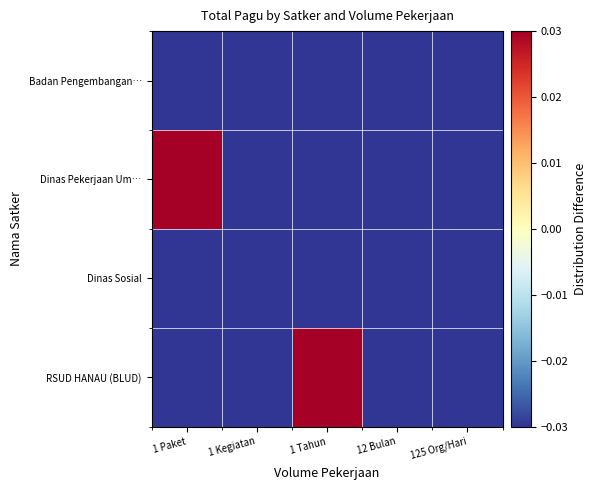

Reading left to right, list all the values displayed in this chart.

RSUD HANAU (BLUD): 1 Paket=-0.0	1 Kegiatan=-0.0	1 Tahun=0.0	12 Bulan=-0.0	125 Org/Hari=-0.0
Dinas Sosial: 1 Paket=-0.0	1 Kegiatan=-0.0	1 Tahun=-0.0	12 Bulan=-0.0	125 Org/Hari=-0.0
Dinas Pekerjaan Um…: 1 Paket=0.0	1 Kegiatan=-0.0	1 Tahun=-0.0	12 Bulan=-0.0	125 Org/Hari=-0.0
Badan Pengembangan…: 1 Paket=-0.0	1 Kegiatan=-0.0	1 Tahun=-0.0	12 Bulan=-0.0	125 Org/Hari=-0.0